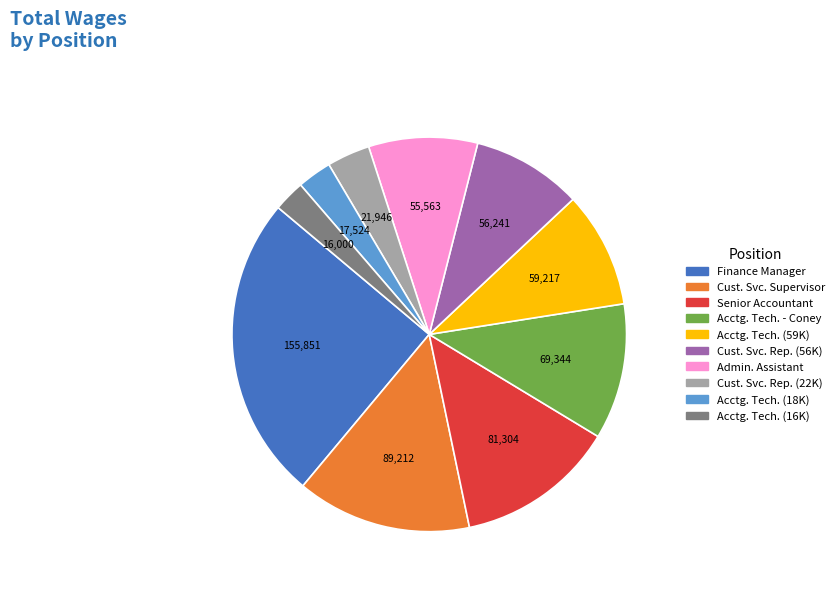

Is the sum of Cust. Svc. Supervisor and Acctg. Tech. - Coney greater than half?

No